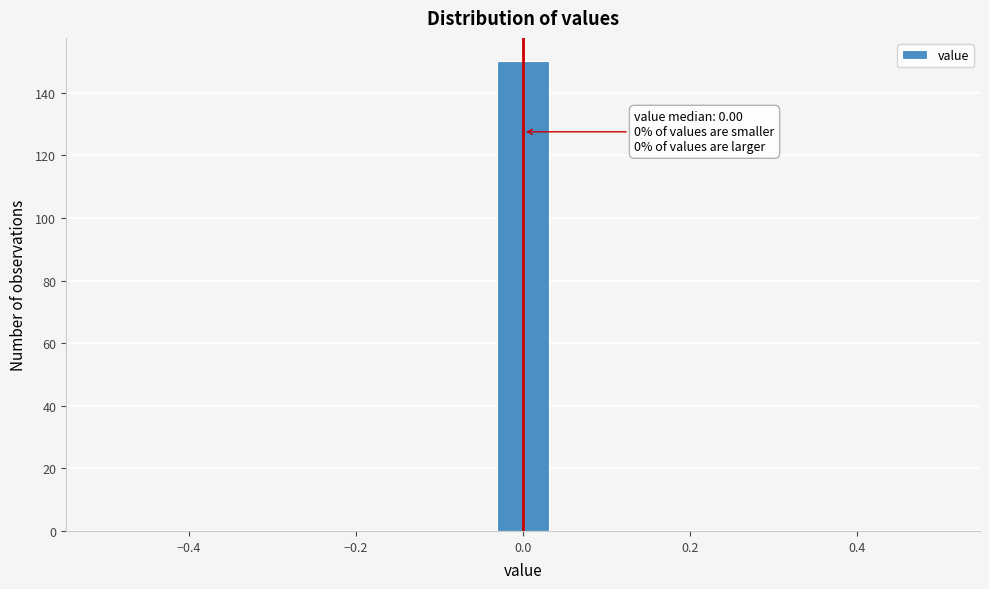

Read against the x-axis, roughly where is the centre of the tallest bar?

0.00